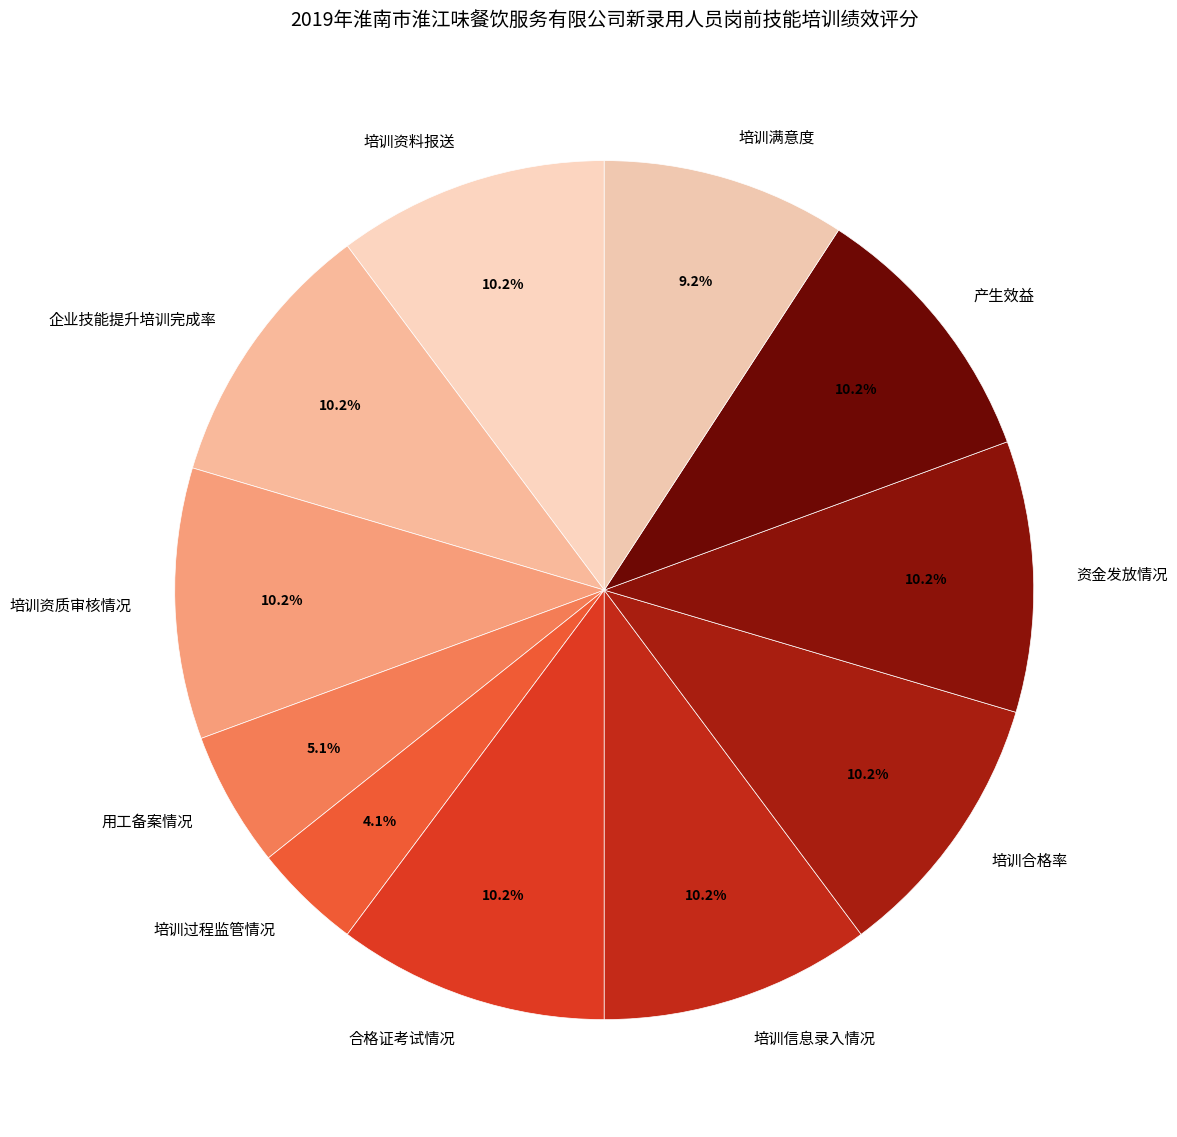

Which has a higher value, 企业技能提升培训完成率 or 用工备案情况?

企业技能提升培训完成率